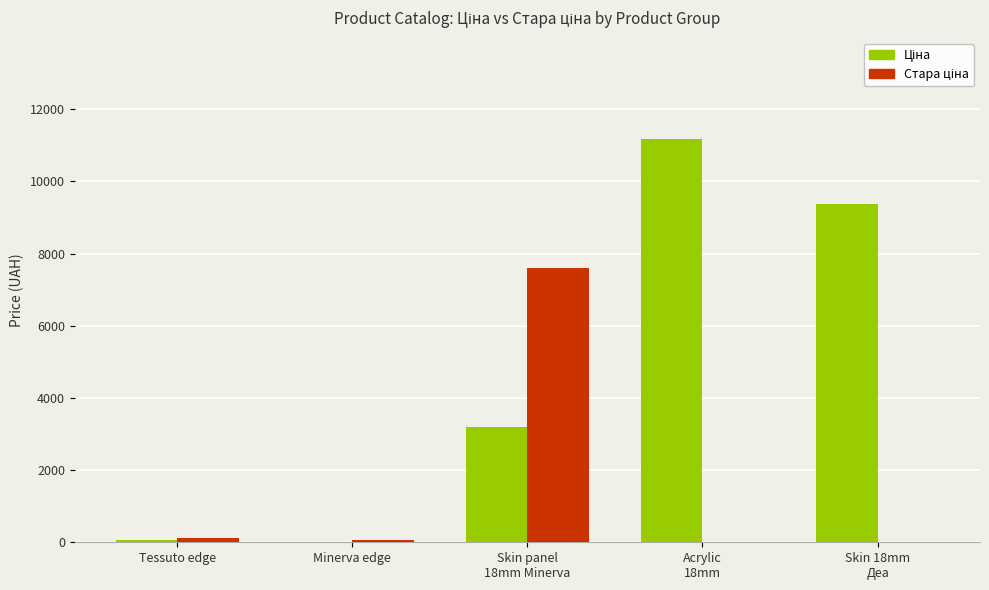

At which category does the chart reach its peak across all series?

Acrylic
18mm